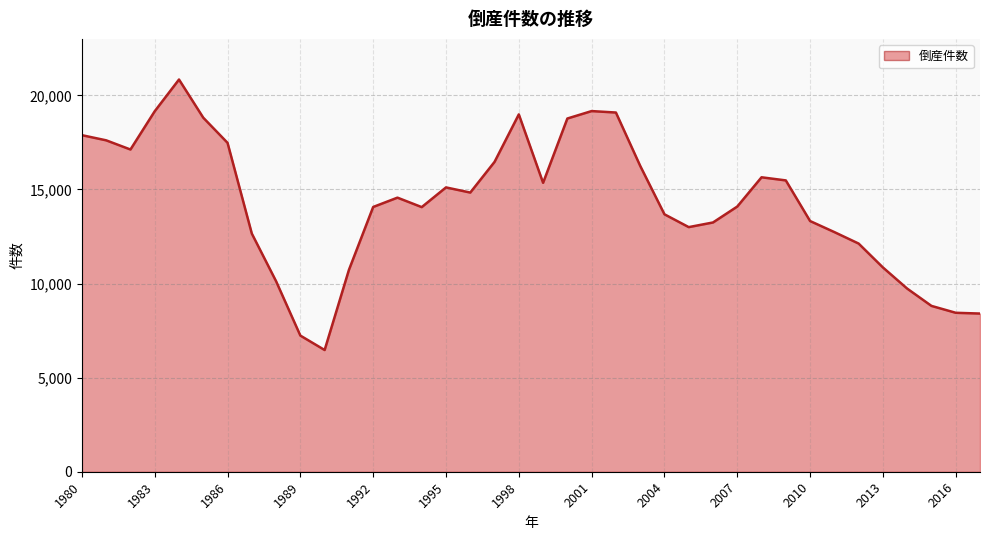

What is the maximum value shown in the chart?

20841